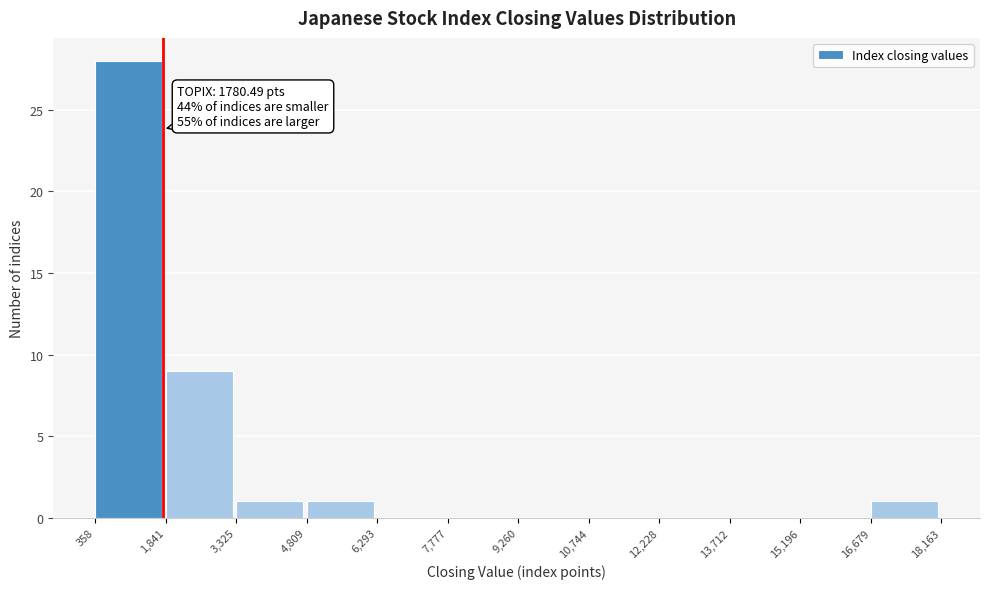

Over which range of the x-axis is the bar tallest?

358 to 1,841